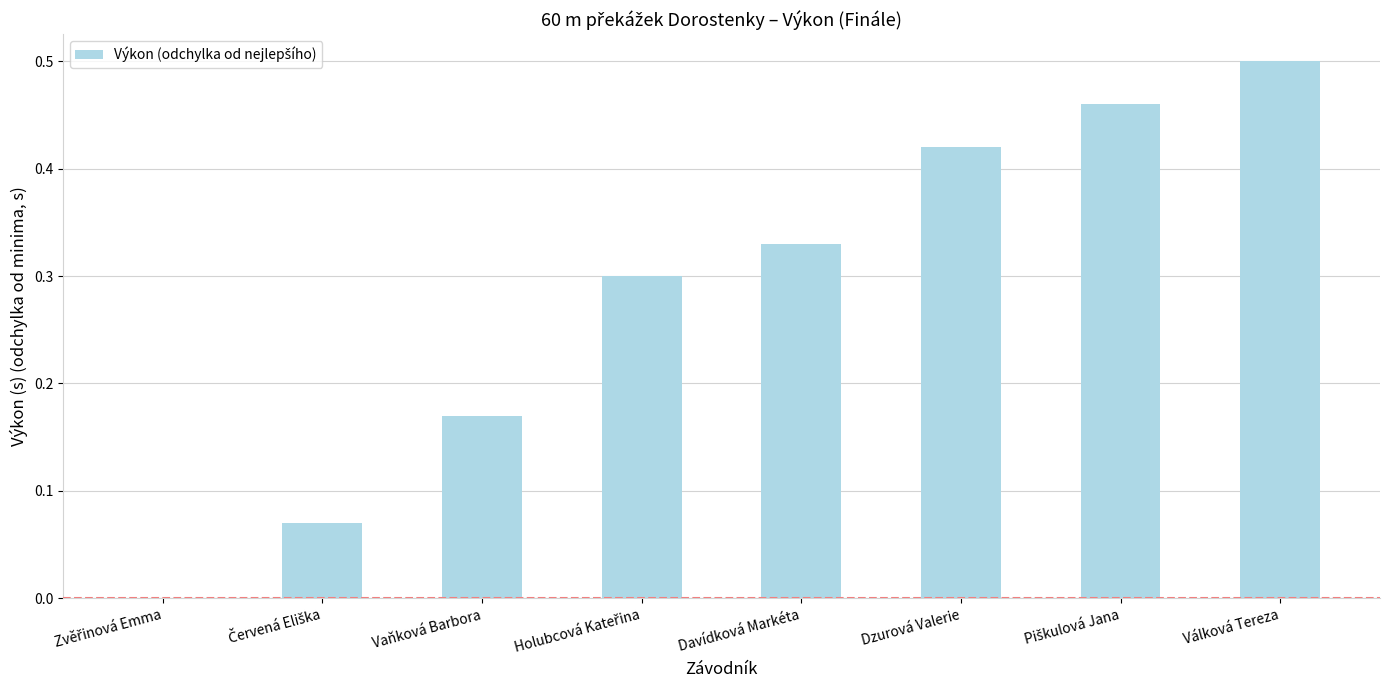

The chart shows a value of 0.2 at Davídková Markéta. True or false?

False